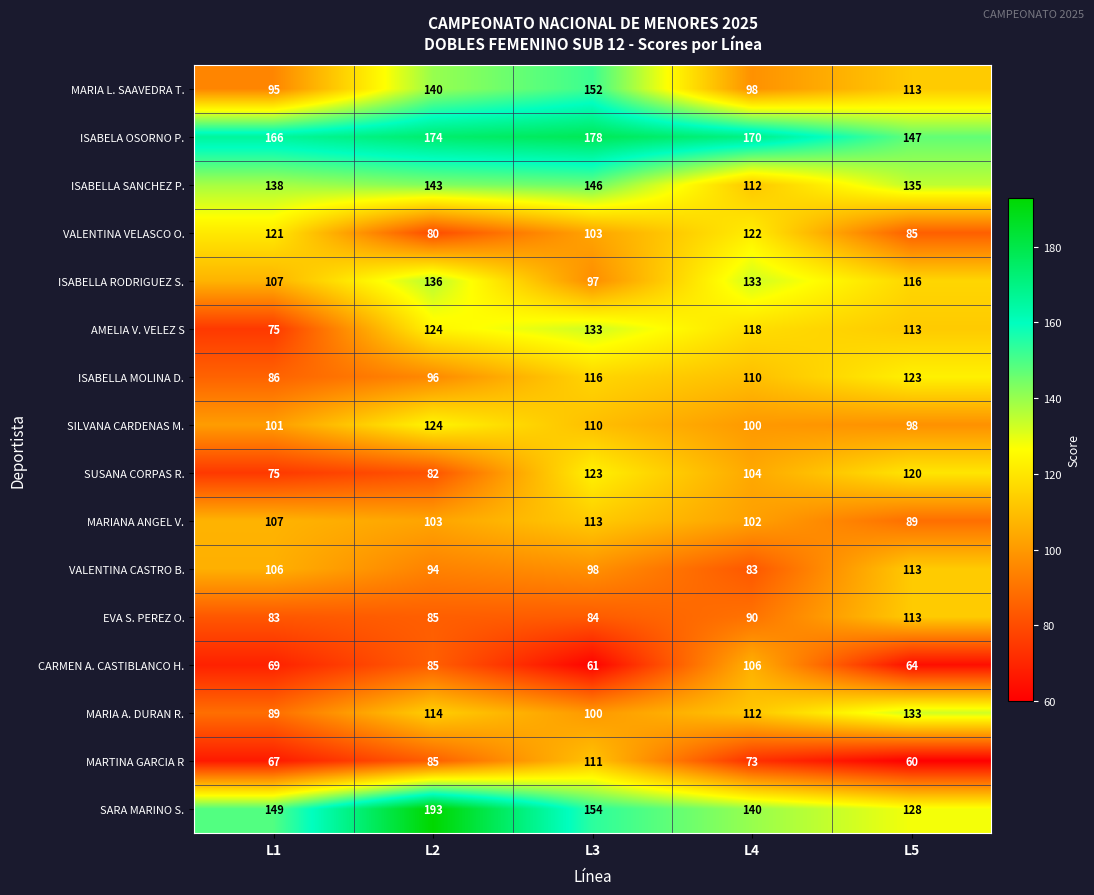

How many distinct data groups are displayed?

16